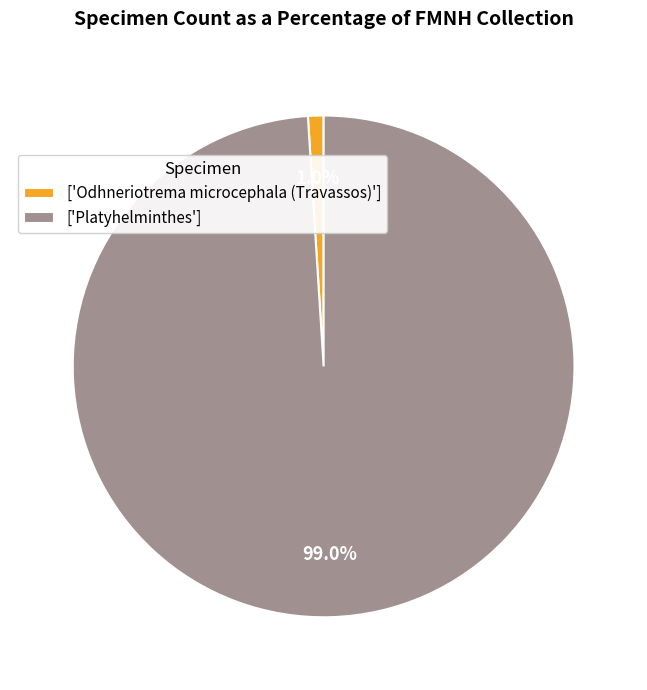

To the nearest percent, what is the average slice percentage?

50%